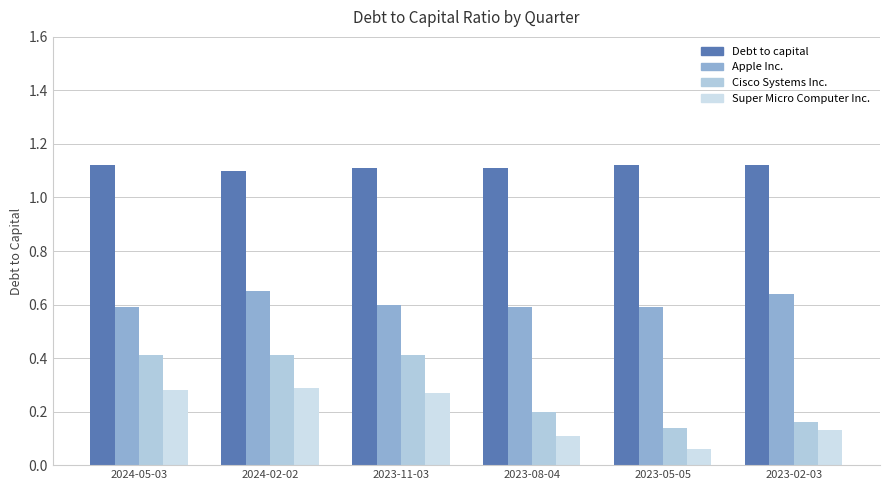

What is the sum of the Debt to capital values at 2023-11-03 and 2023-05-05?

2.2